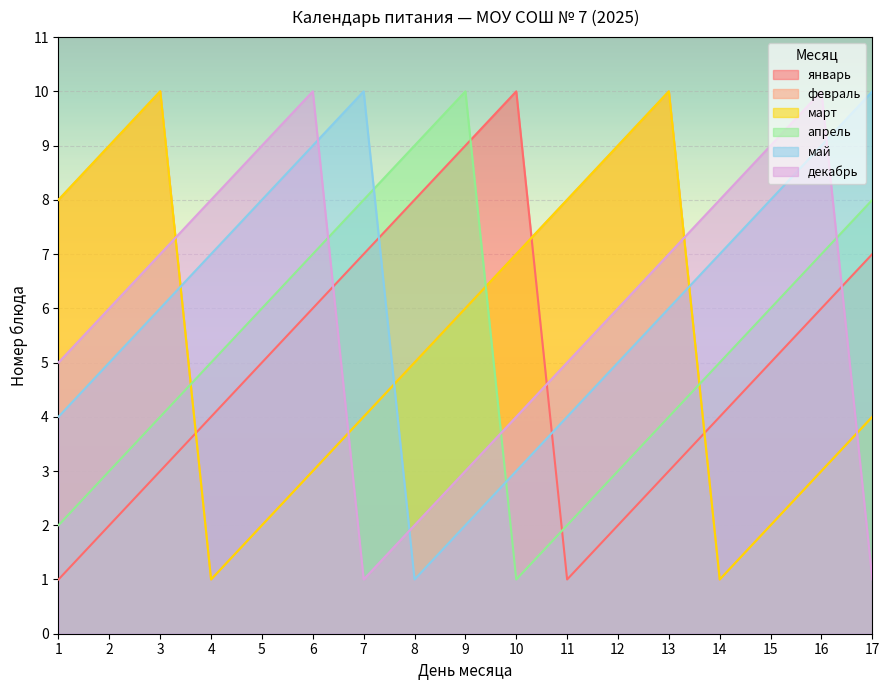

What is the total value across all series at 3?

40